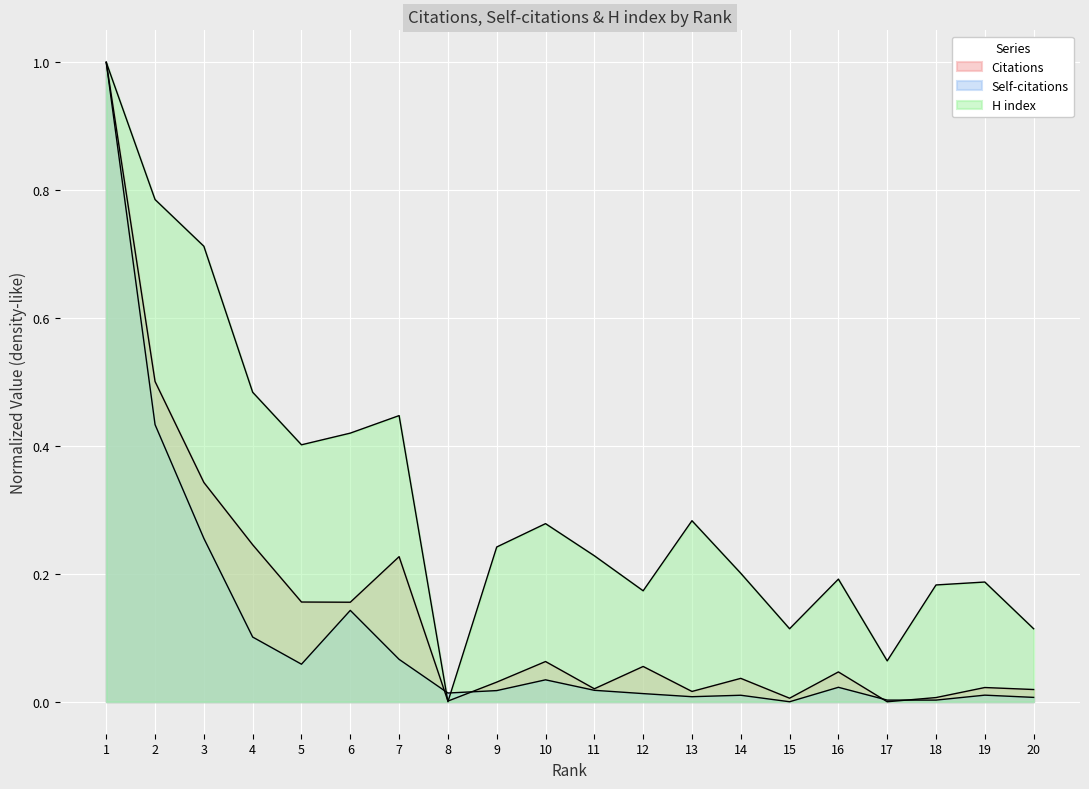

The value of Citations at 8 is 0.0. True or false?

False